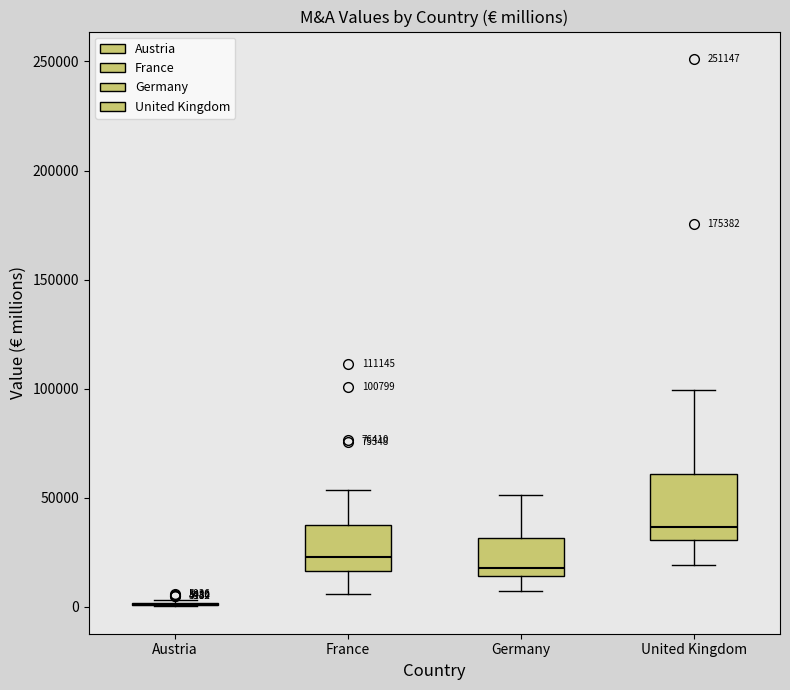

Comparing the boxes themselves (not the whiskers), which one is the tallest?

United Kingdom